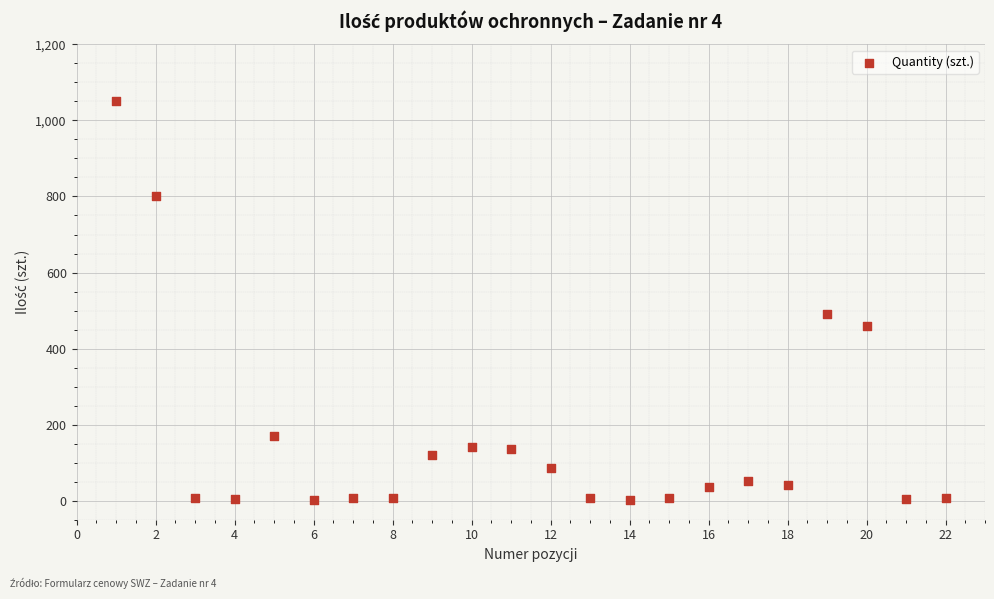

What Y value in the scatter plot is closest to 526?

490